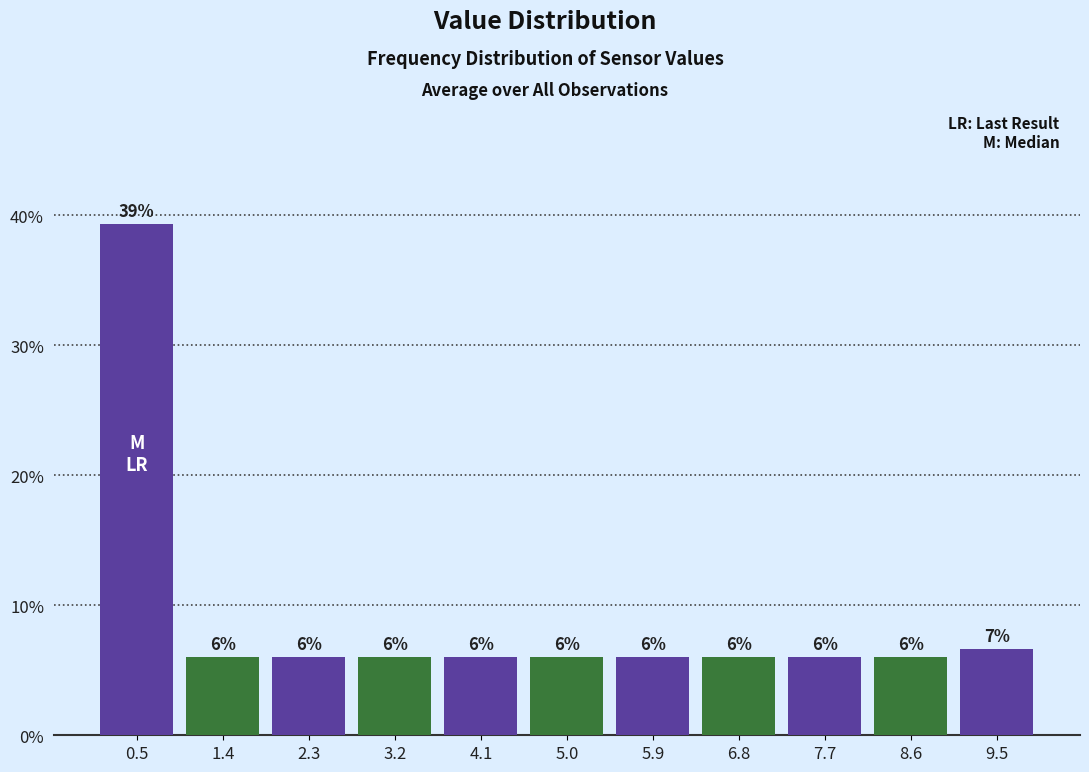

Which range on the x-axis has the tallest bar?

0.0 to 0.9